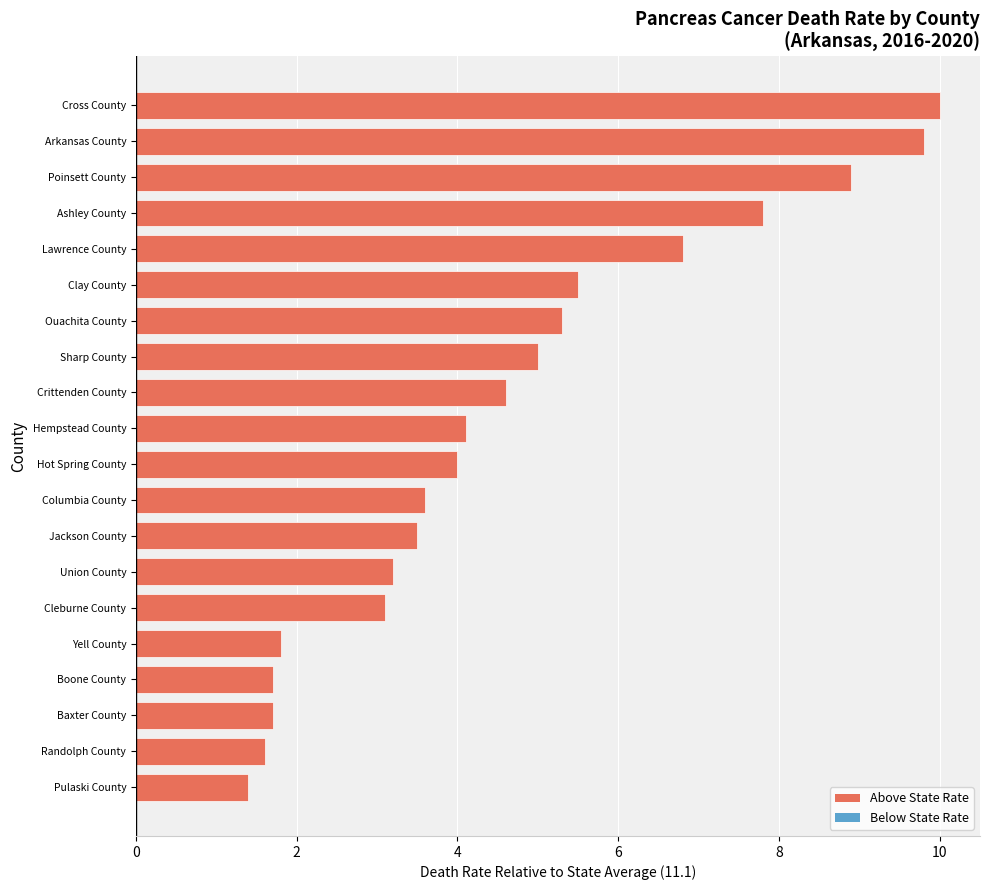

Reading bottom to top, list all the values displayed in this chart.

1.4	1.6	1.7	1.7	1.8	3.1	3.2	3.5	3.6	4.0	4.1	4.6	5.0	5.3	5.5	6.8	7.8	8.9	9.8	10.0